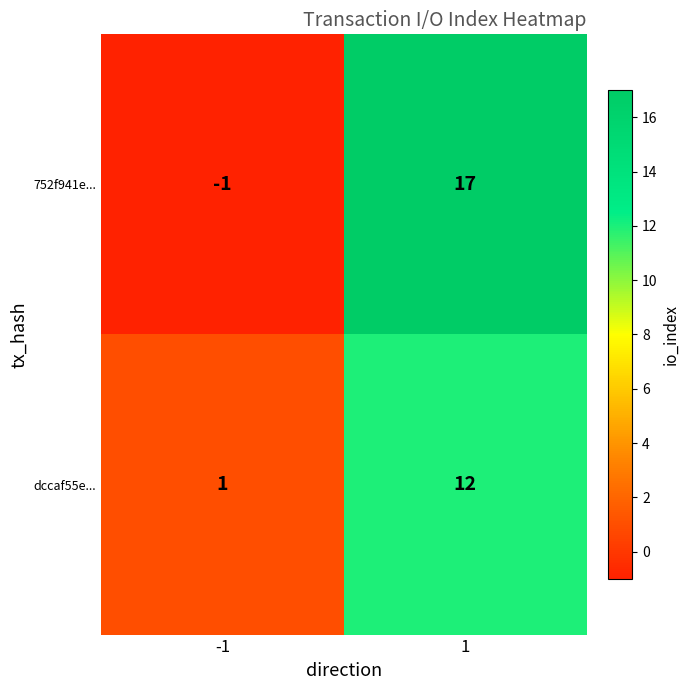

The dccaf55e... series shows 1 at -1. True or false?

True